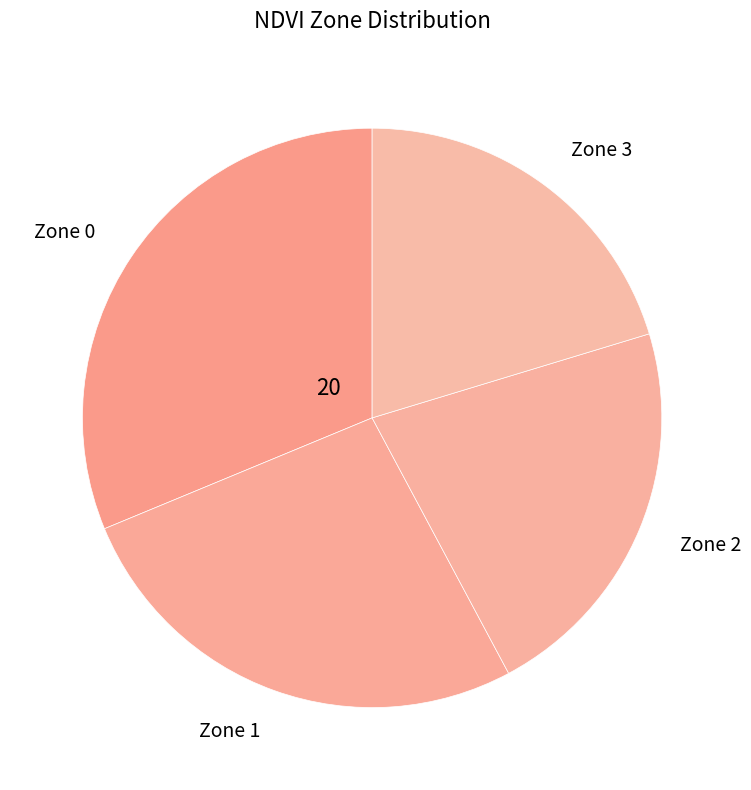

Does any single category account for the majority?

No